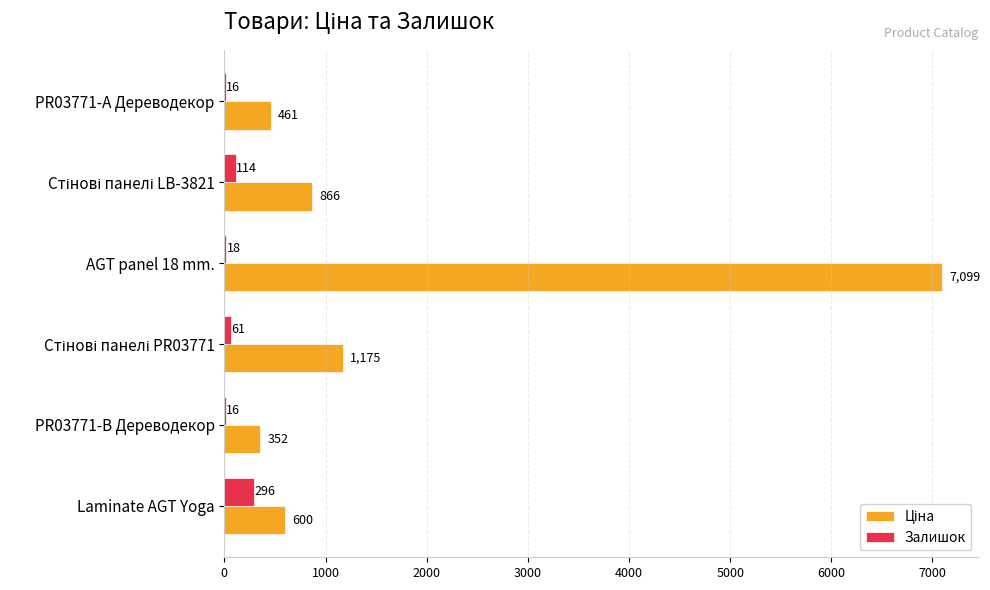

What is the highest value of the Залишок series?

296.0